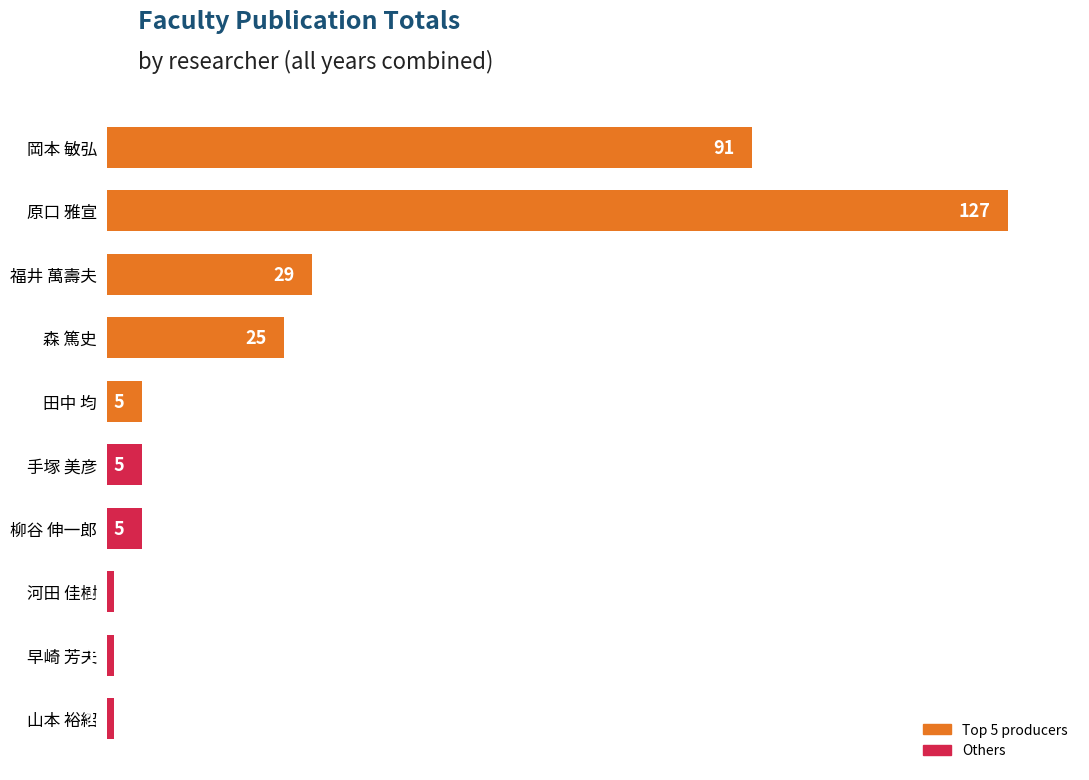

Reading top to bottom, extract all data points from this chart.

岡本 敏弘=91	原口 雅宣=127	福井 萬壽夫=29	森 篤史=25	田中 均=5	手塚 美彦=5	柳谷 伸一郎=5	河田 佳樹=1	早崎 芳夫=1	山本 裕紹=1